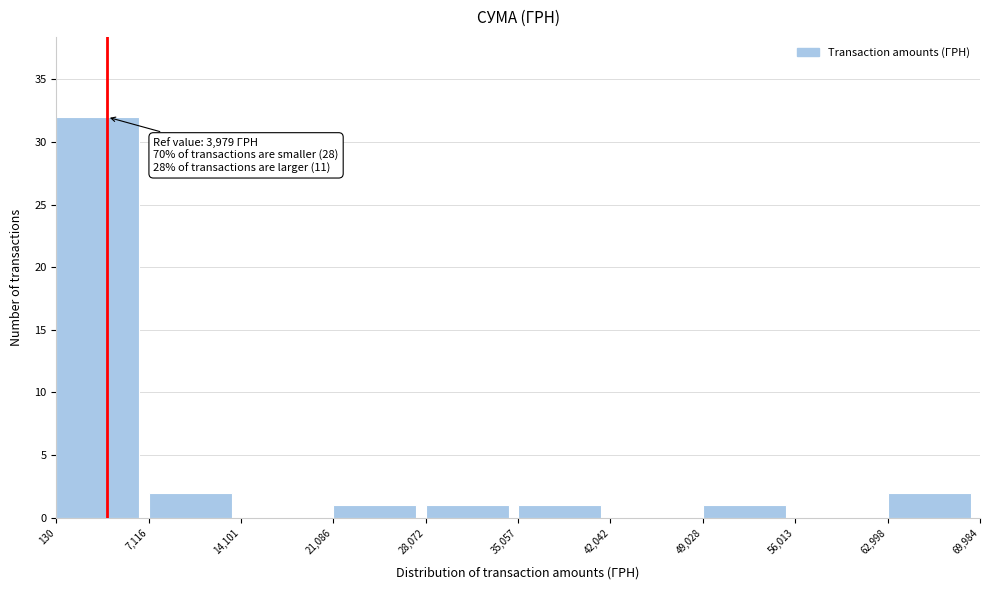

Over which range of the x-axis is the bar tallest?

130 to 7,116